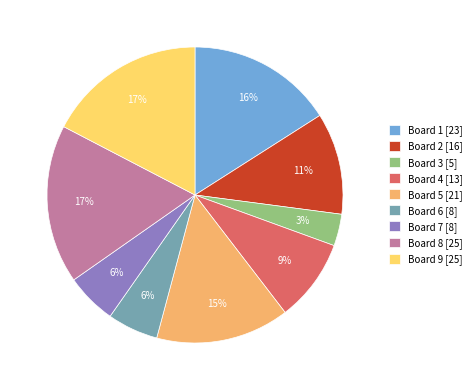

Which has a higher value, Board 8 [25] or Board 2 [16]?

Board 8 [25]